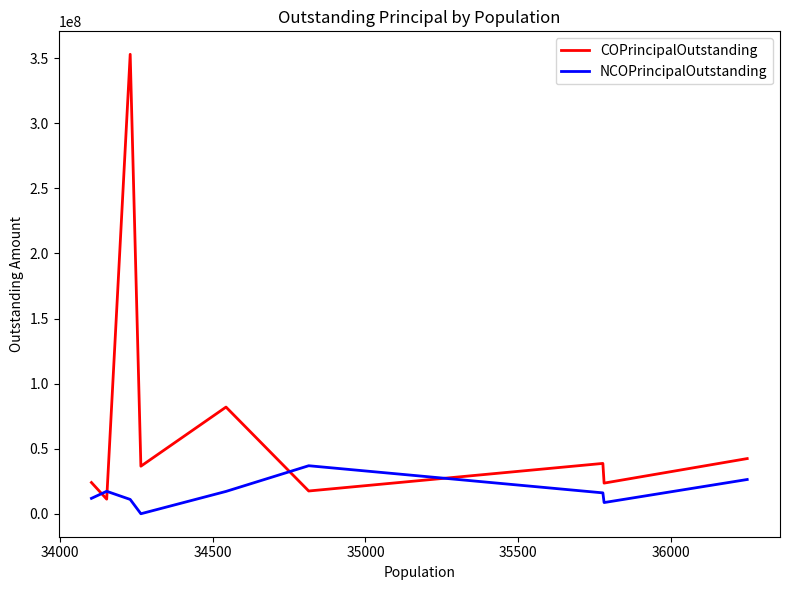

After their last crossing, which series has the higher values: NCOPrincipalOutstanding or COPrincipalOutstanding?

COPrincipalOutstanding